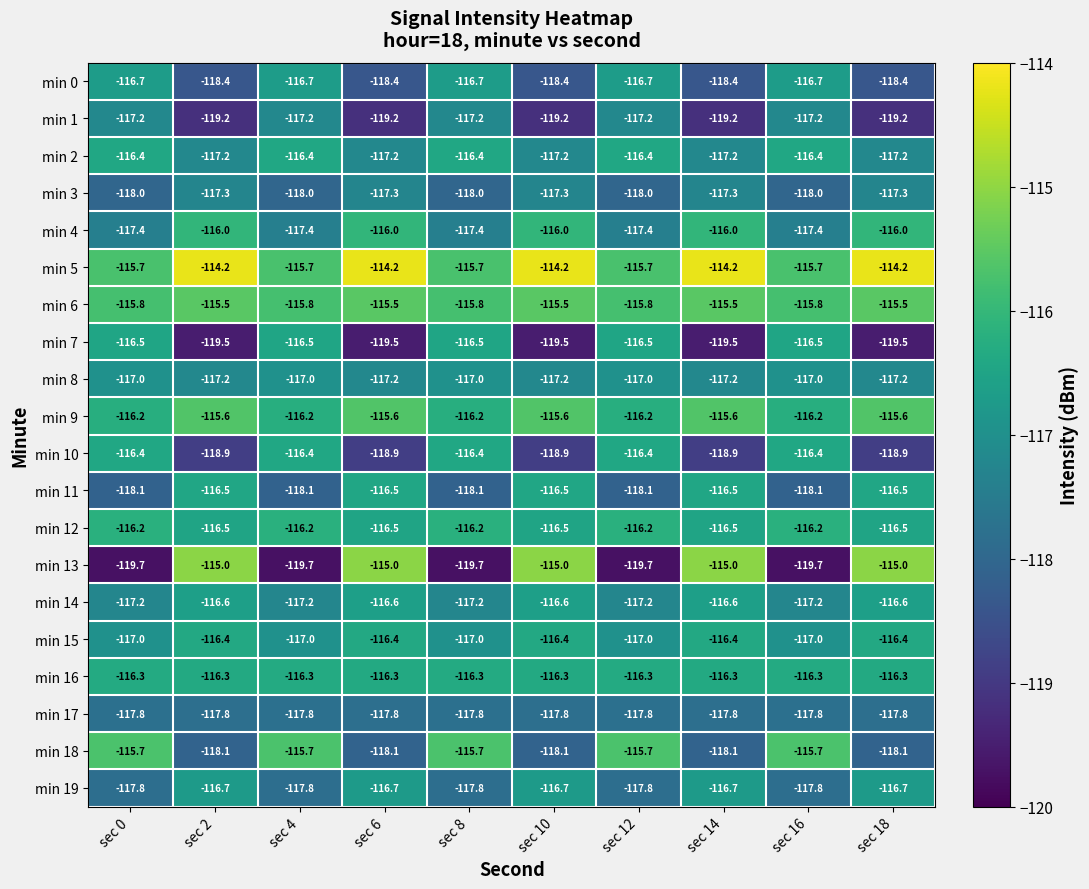

What is the total value across all series at sec 12?

-2339.1